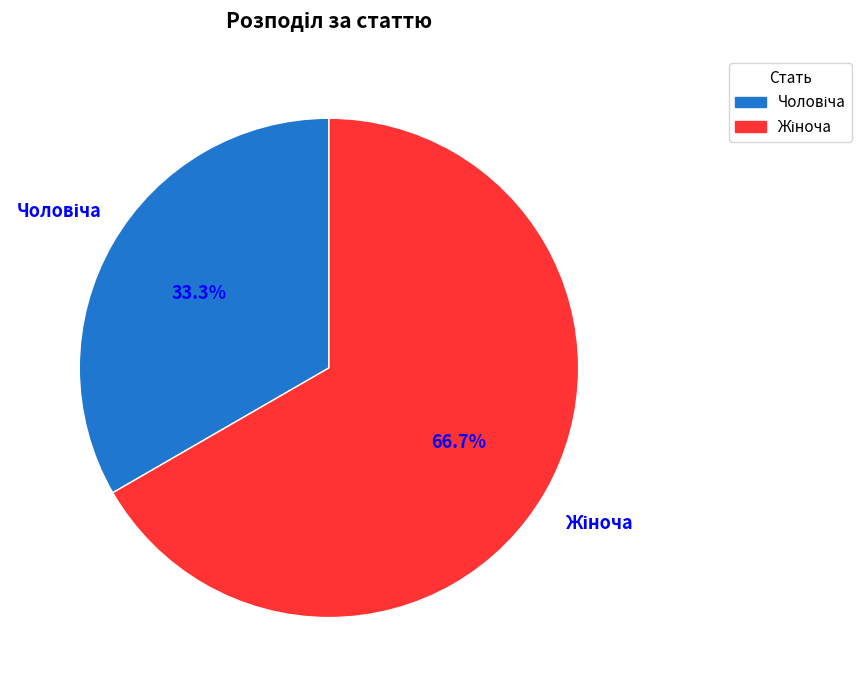

Is there any slice that represents more than half of the pie?

Yes